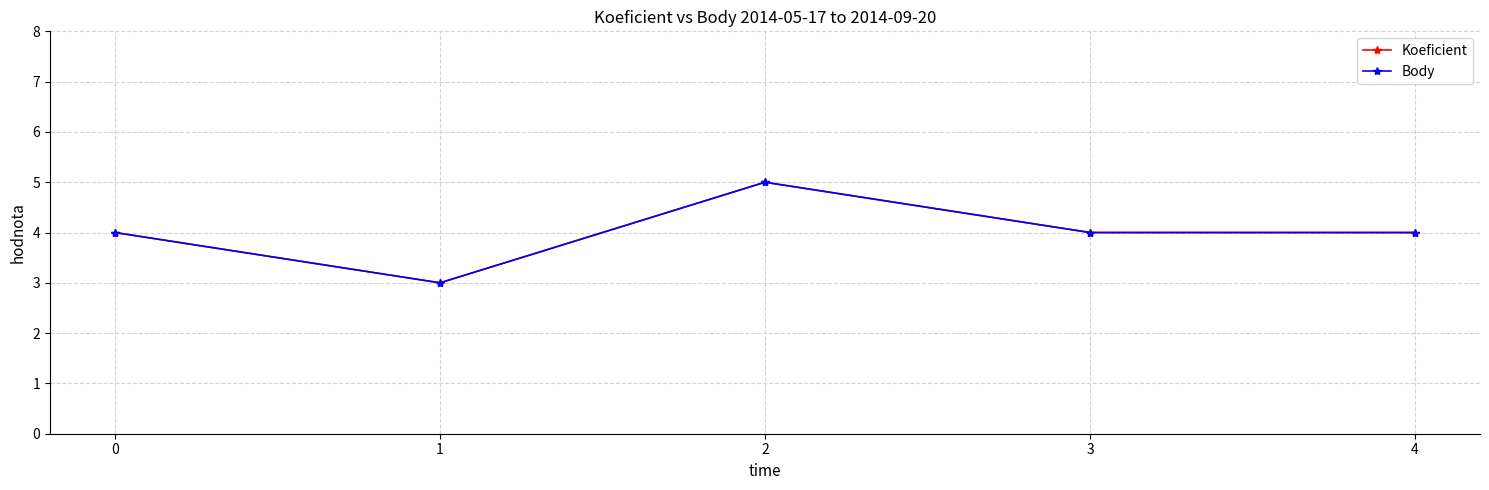

What are all the series names shown in the legend?

Koeficient, Body